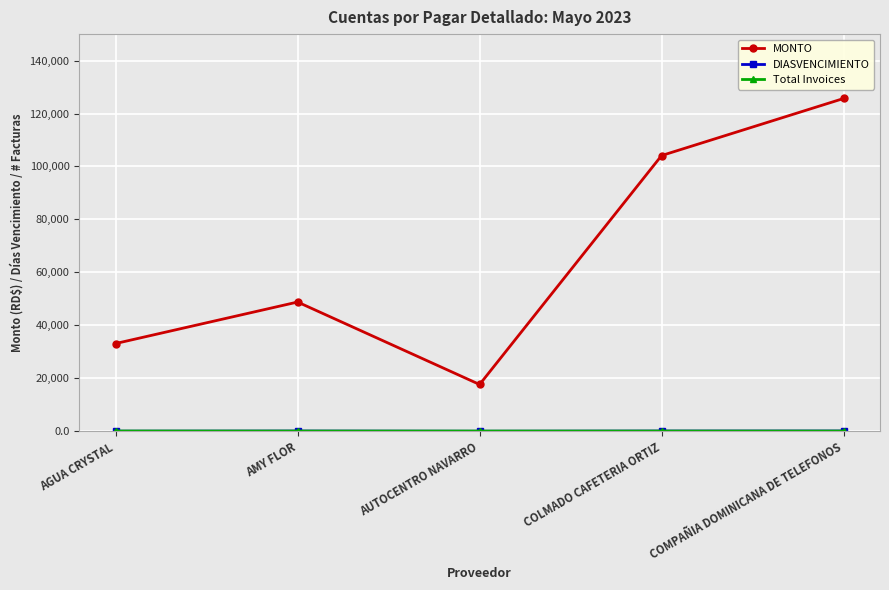

The MONTO series shows 72543.6 at AMY FLOR. True or false?

False